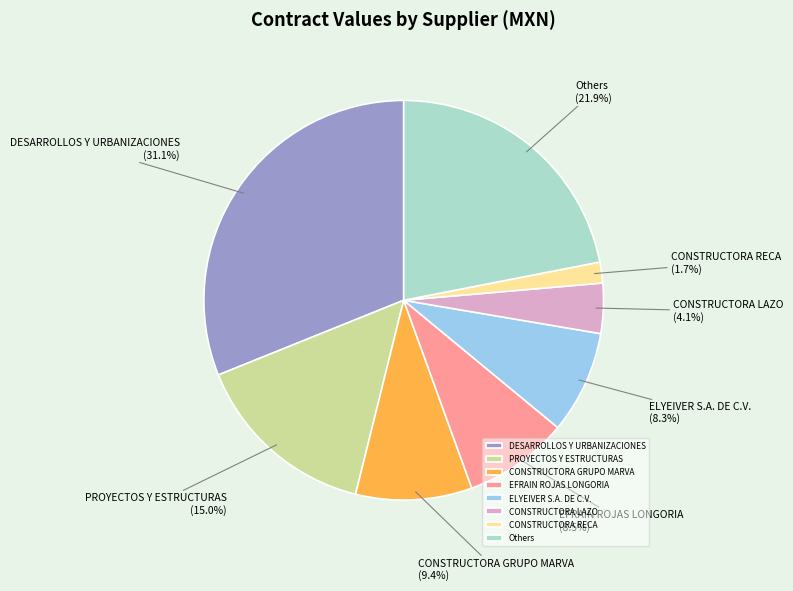

Does ELYEIVER S.A. DE C.V. represent more than half of the total?

No